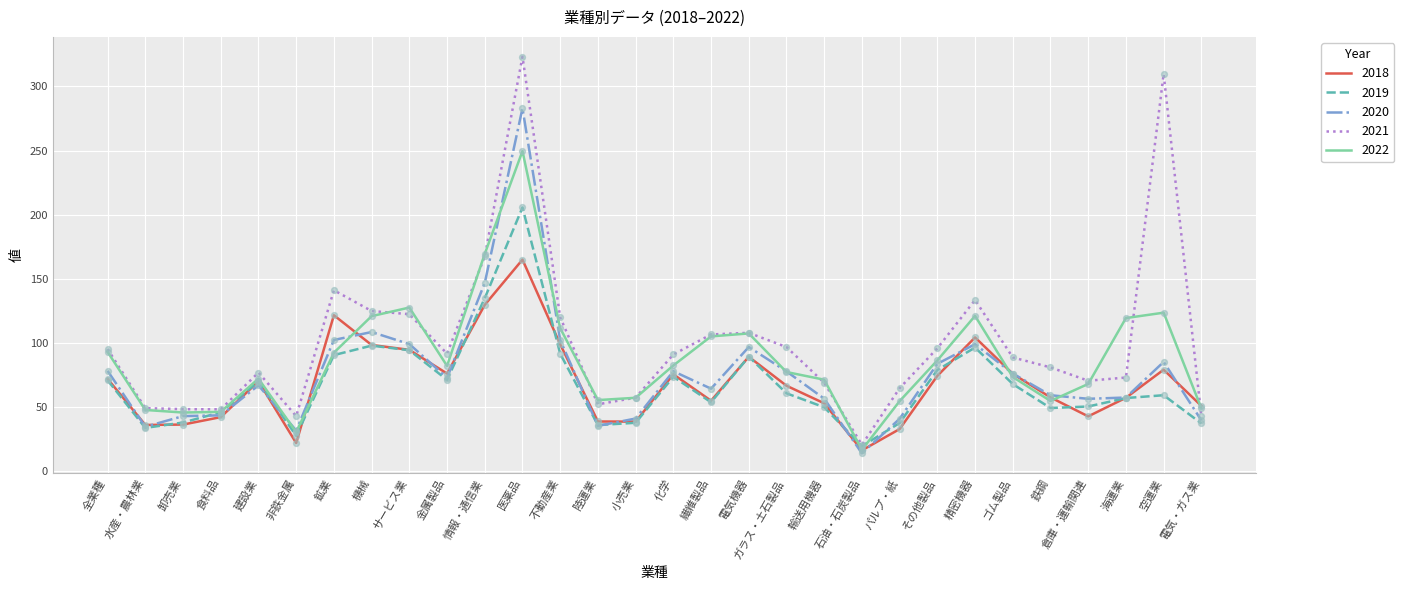

What is the difference between the highest and lowest values at 化学?

17.4